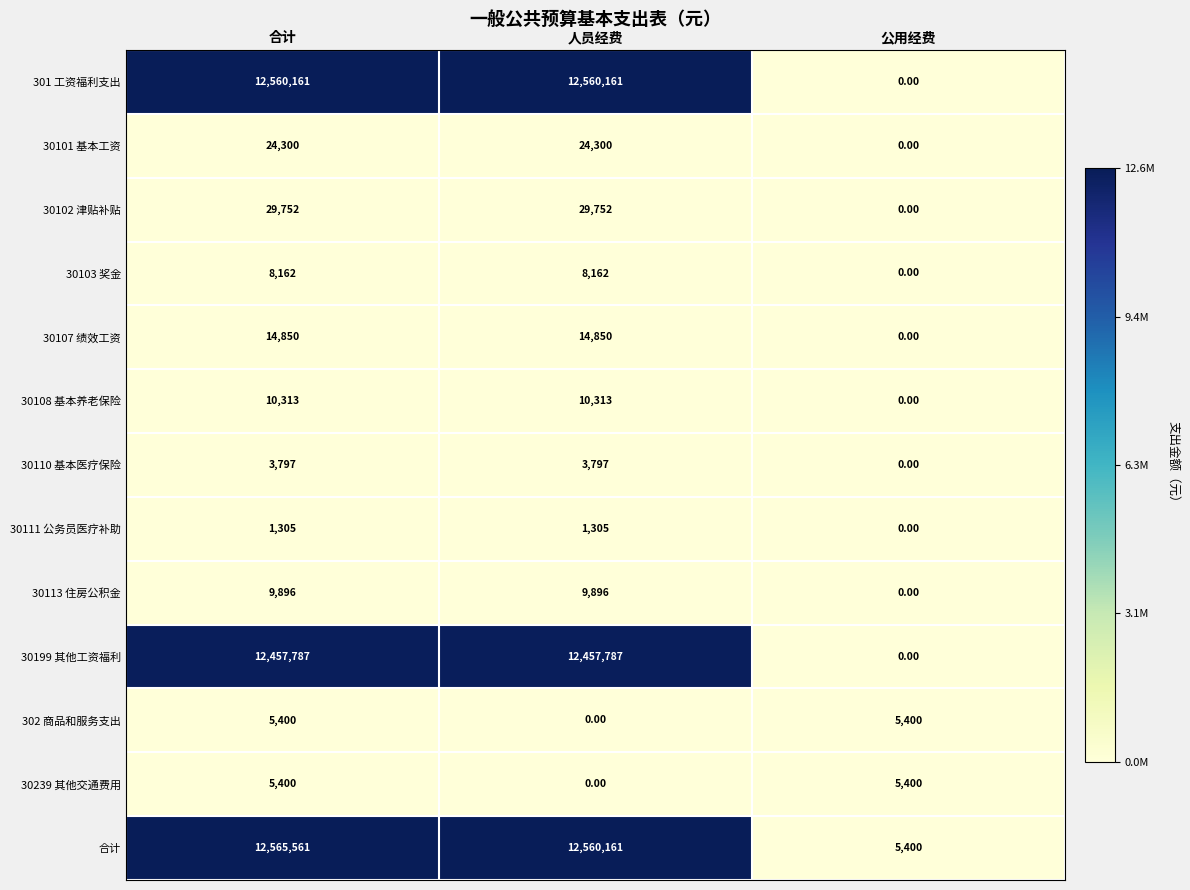

At which label is 合计 closest to 6285480?

人员经费